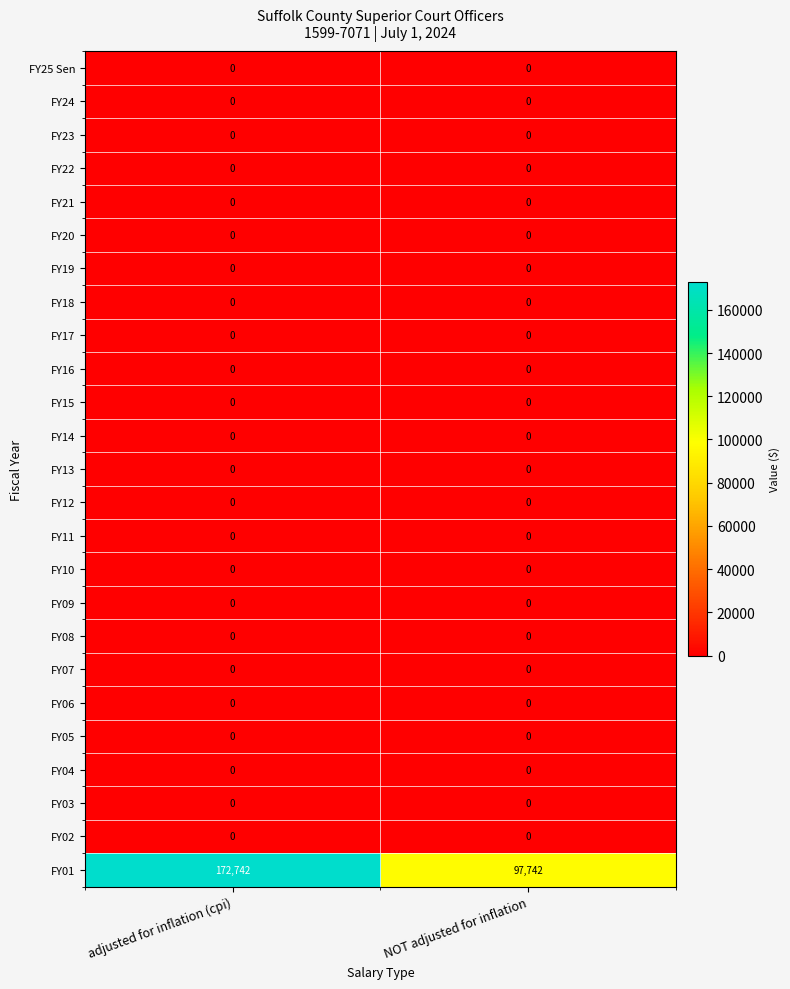

What is the greatest value displayed?

172742